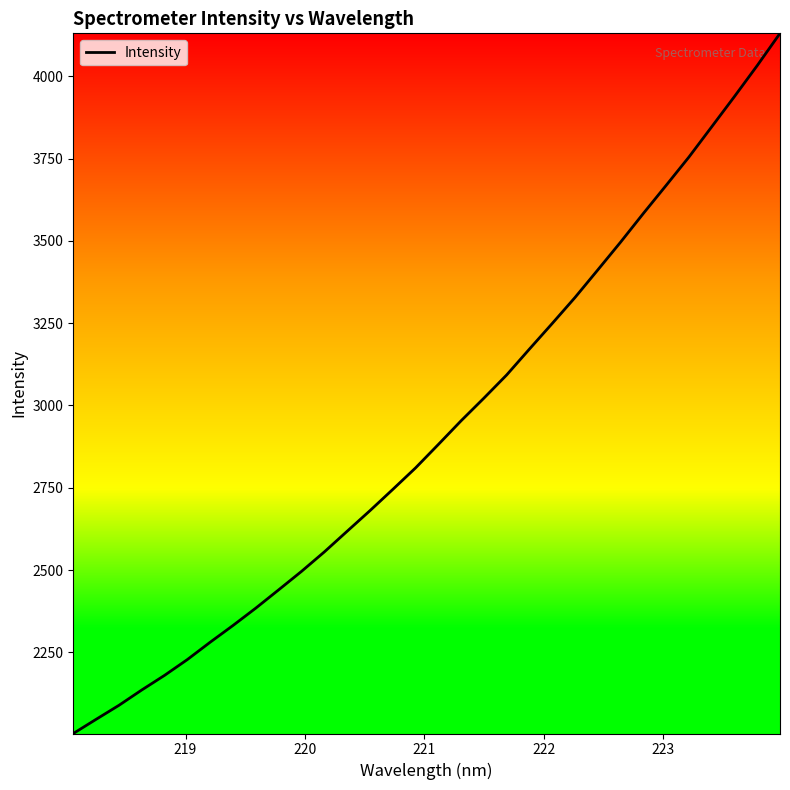

What is the difference between the maximum and minimum values?

2127.4